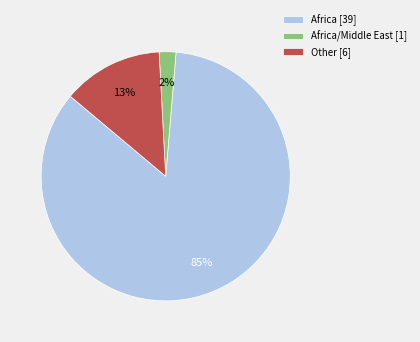

Is there a majority slice in this chart?

Yes